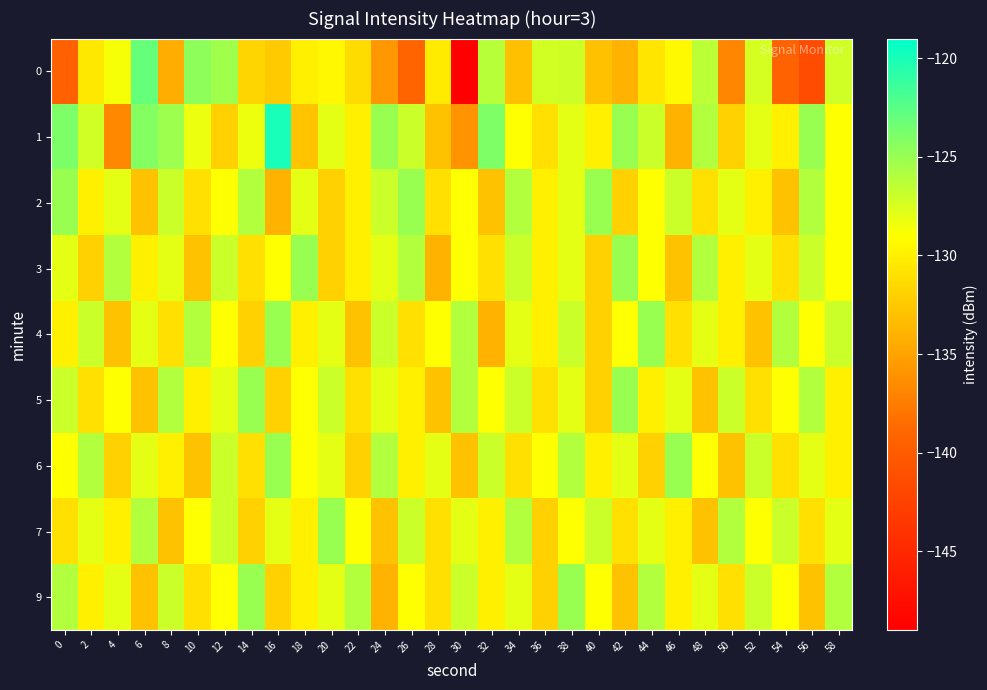

Reading right to left, transcribe all the data shown in this chart.

0: 58=-127.2	56=-141.5	54=-139.3	52=-127.4	50=-136.9	48=-126.3	46=-129.4	44=-130.7	42=-134.0	40=-133.0	38=-127.0	36=-127.2	34=-133.1	32=-126.2	30=-149.0	28=-130.3	26=-139.1	24=-135.8	22=-131.3	20=-129.5	18=-130.0	16=-132.4	14=-131.8	12=-125.3	10=-124.6	8=-134.3	6=-123.0	4=-128.7	2=-130.5	0=-139.6
1: 58=-129.0	56=-125.0	54=-130.0	52=-128.0	50=-132.0	48=-126.0	46=-134.0	44=-127.0	42=-125.0	40=-130.0	38=-128.0	36=-131.0	34=-129.0	32=-124.0	30=-136.0	28=-133.0	26=-127.0	24=-125.0	22=-130.0	20=-128.0	18=-132.9	16=-119.9	14=-128.3	12=-132.0	10=-128.2	8=-125.2	6=-124.2	4=-136.7	2=-127.2	0=-123.9
2: 58=-129.0	56=-126.0	54=-133.0	52=-130.0	50=-128.0	48=-131.0	46=-127.0	44=-129.0	42=-132.0	40=-125.0	38=-128.0	36=-130.0	34=-126.0	32=-133.0	30=-129.0	28=-131.0	26=-125.0	24=-127.0	22=-130.0	20=-132.0	18=-128.0	16=-134.0	14=-126.0	12=-129.0	10=-131.0	8=-127.0	6=-133.0	4=-128.0	2=-130.0	0=-125.0
3: 58=-129.0	56=-127.0	54=-131.0	52=-128.0	50=-130.0	48=-126.0	46=-133.0	44=-129.0	42=-125.0	40=-132.0	38=-128.0	36=-130.0	34=-127.0	32=-131.0	30=-129.0	28=-134.0	26=-126.0	24=-128.0	22=-130.0	20=-132.0	18=-125.0	16=-129.0	14=-131.0	12=-127.0	10=-133.0	8=-128.0	6=-130.0	4=-126.0	2=-132.0	0=-128.0
4: 58=-127.0	56=-129.0	54=-126.0	52=-133.0	50=-130.0	48=-128.0	46=-131.0	44=-125.0	42=-129.0	40=-132.0	38=-127.0	36=-130.0	34=-128.0	32=-134.0	30=-126.0	28=-129.0	26=-131.0	24=-127.0	22=-133.0	20=-128.0	18=-130.0	16=-125.0	14=-132.0	12=-129.0	10=-126.0	8=-131.0	6=-128.0	4=-133.0	2=-127.0	0=-130.0
5: 58=-130.0	56=-126.0	54=-129.0	52=-131.0	50=-127.0	48=-133.0	46=-128.0	44=-130.0	42=-125.0	40=-132.0	38=-128.0	36=-131.0	34=-127.0	32=-129.0	30=-126.0	28=-133.0	26=-130.0	24=-128.0	22=-131.0	20=-127.0	18=-129.0	16=-132.0	14=-125.0	12=-128.0	10=-130.0	8=-126.0	6=-133.0	4=-129.0	2=-131.0	0=-127.0
6: 58=-130.0	56=-128.0	54=-131.0	52=-127.0	50=-133.0	48=-129.0	46=-125.0	44=-132.0	42=-128.0	40=-130.0	38=-126.0	36=-129.0	34=-131.0	32=-127.0	30=-133.0	28=-128.0	26=-130.0	24=-126.0	22=-132.0	20=-128.0	18=-129.0	16=-125.0	14=-131.0	12=-127.0	10=-133.0	8=-130.0	6=-128.0	4=-132.0	2=-126.0	0=-129.0
7: 58=-128.0	56=-131.0	54=-127.0	52=-129.0	50=-126.0	48=-133.0	46=-130.0	44=-128.0	42=-131.0	40=-127.0	38=-129.0	36=-132.0	34=-126.0	32=-130.0	30=-128.0	28=-131.0	26=-127.0	24=-133.0	22=-129.0	20=-125.0	18=-130.0	16=-128.0	14=-132.0	12=-127.0	10=-129.0	8=-133.0	6=-126.0	4=-130.0	2=-128.0	0=-131.0
9: 58=-126.0	56=-133.0	54=-129.0	52=-127.0	50=-131.0	48=-128.0	46=-130.0	44=-126.0	42=-133.0	40=-129.0	38=-125.0	36=-132.0	34=-128.0	32=-130.0	30=-127.0	28=-131.0	26=-129.0	24=-134.0	22=-126.0	20=-128.0	18=-130.0	16=-132.0	14=-125.0	12=-129.0	10=-131.0	8=-127.0	6=-133.0	4=-128.0	2=-130.0	0=-126.0